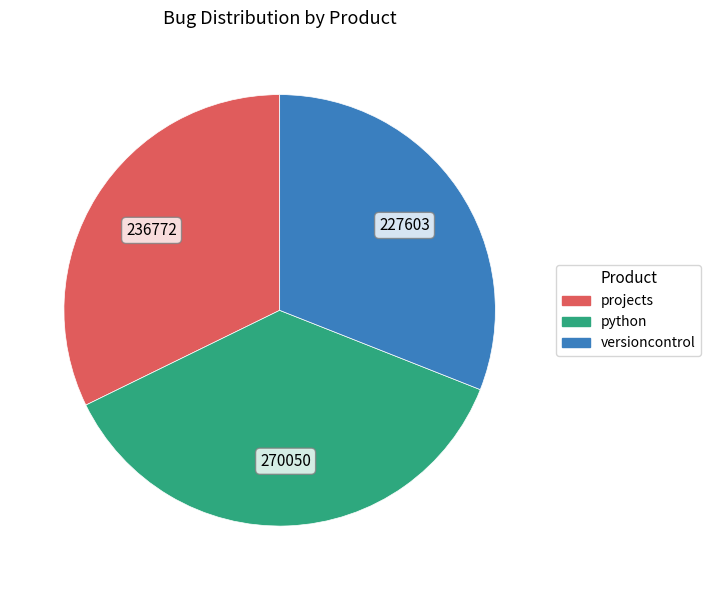

Between versioncontrol and projects, which is larger?

projects